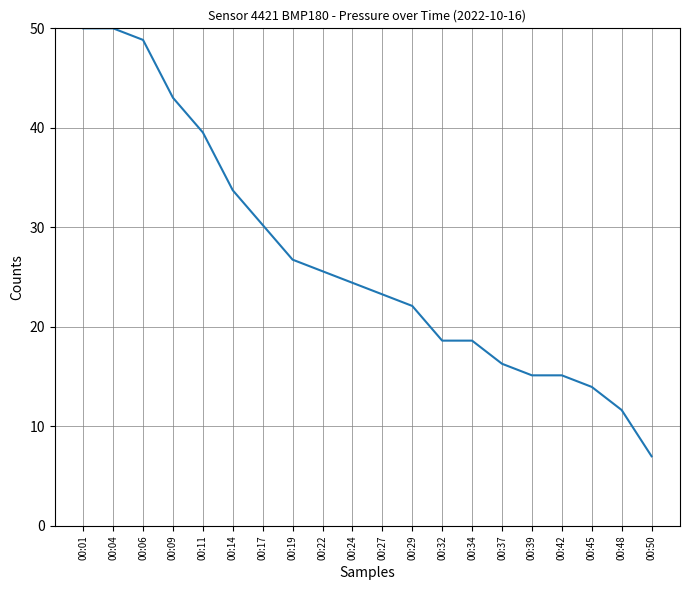

Read the value at 00:04.

50.0